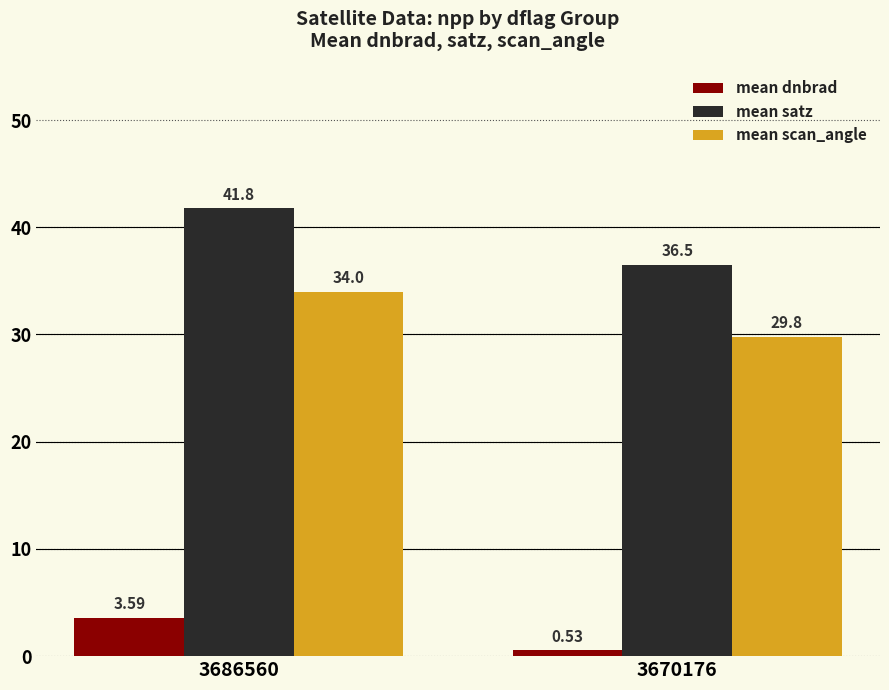

At which category is the sum across all series the highest?

3686560